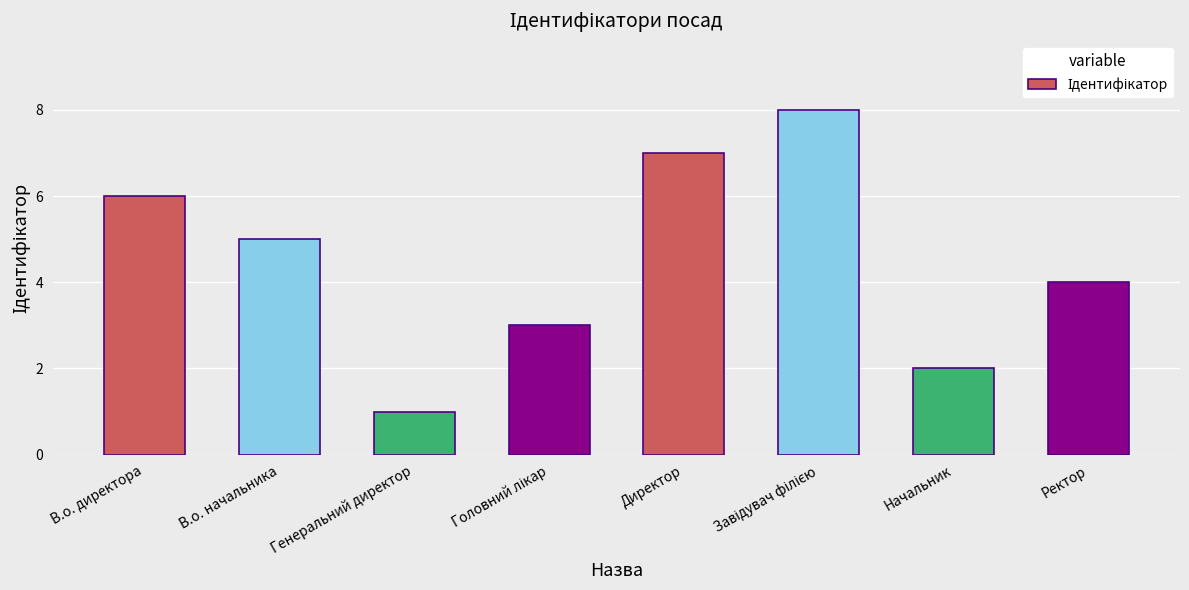

What is the difference between the maximum and second lowest values?

6